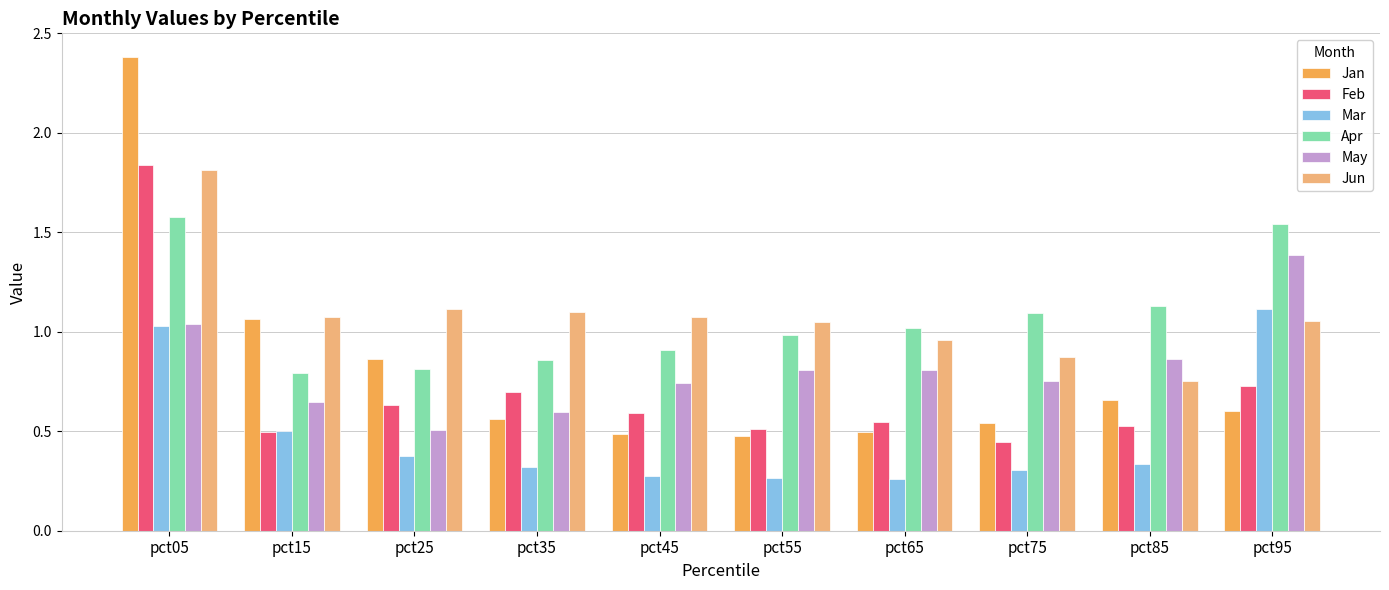

What are all the series names shown in the legend?

Jan, Feb, Mar, Apr, May, Jun